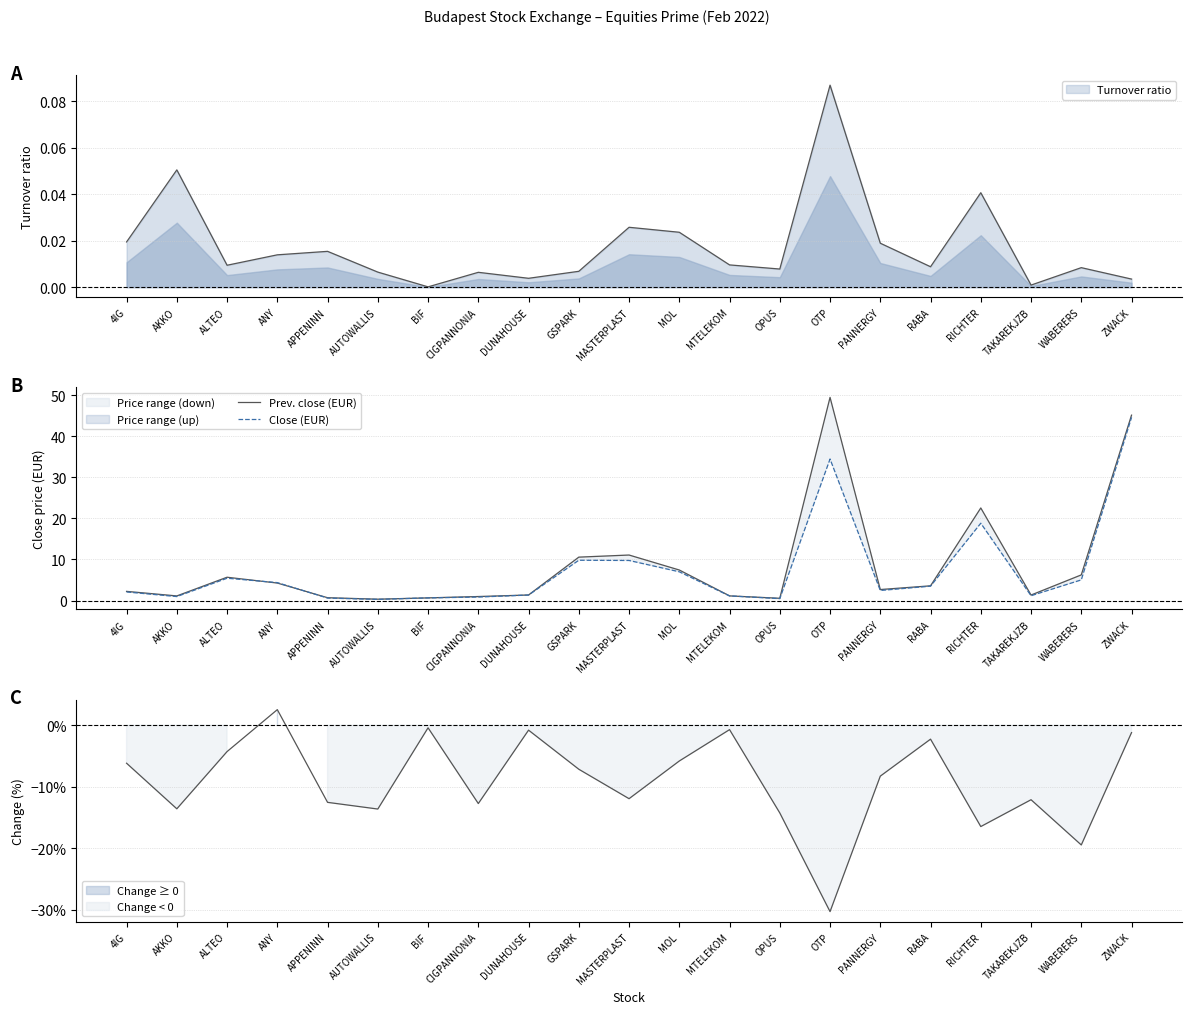

What is the difference between the second highest and second lowest values in the Prev. close (EUR) series?

44.6